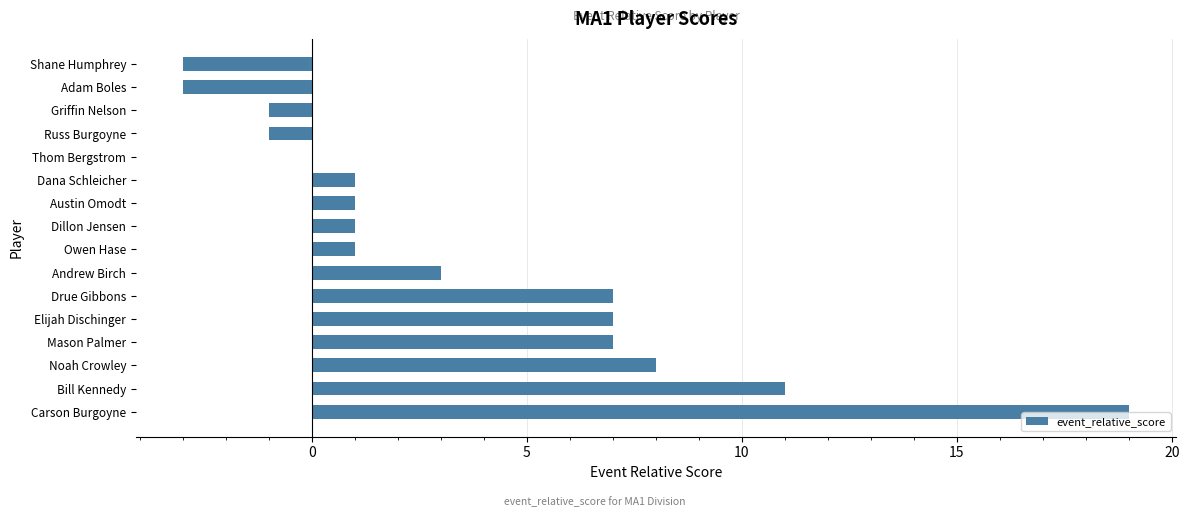

Between Elijah Dischinger and Austin Omodt, which is larger?

Elijah Dischinger